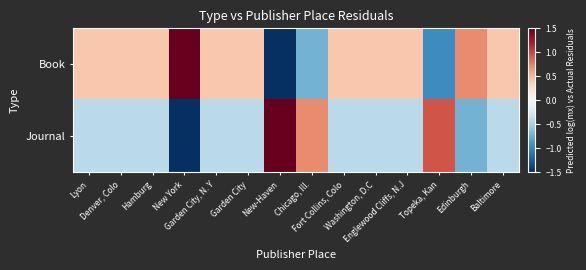

Which series has the widest spread of values?

Book